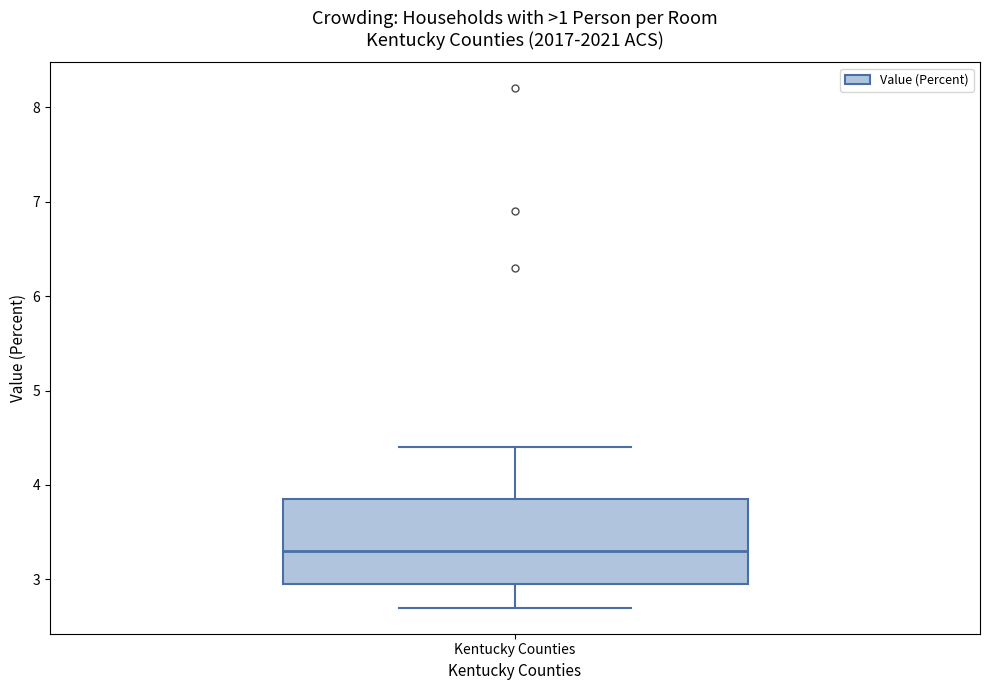

Where does the median line of the box for Kentucky Counties sit on the y-axis? The values are not printed on the chart, so give them approximately, as read against the axis.

3.3